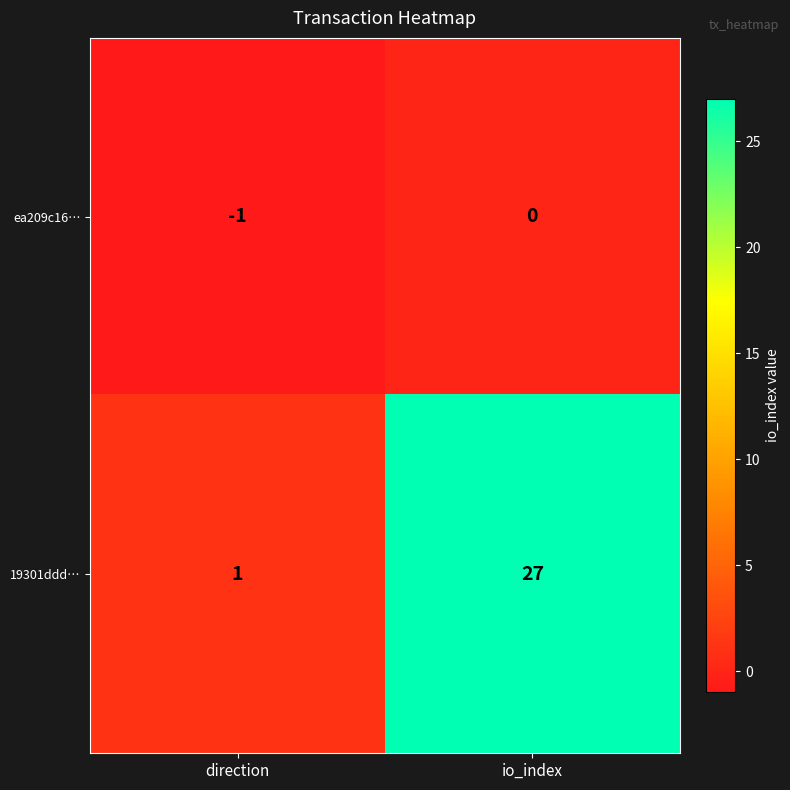

What is the difference between the 19301ddd… values at direction and io_index?

26